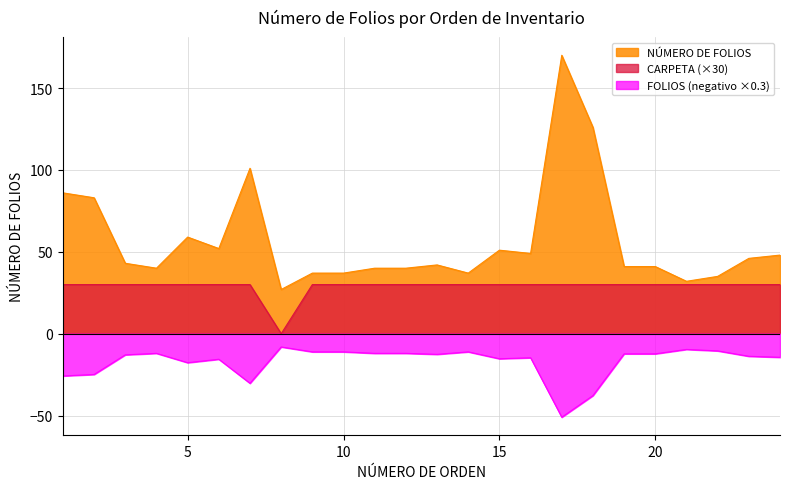

List the series in order of their peak value, lowest first.

FOLIOS (negativo ×0.3), CARPETA (×30), NÚMERO DE FOLIOS